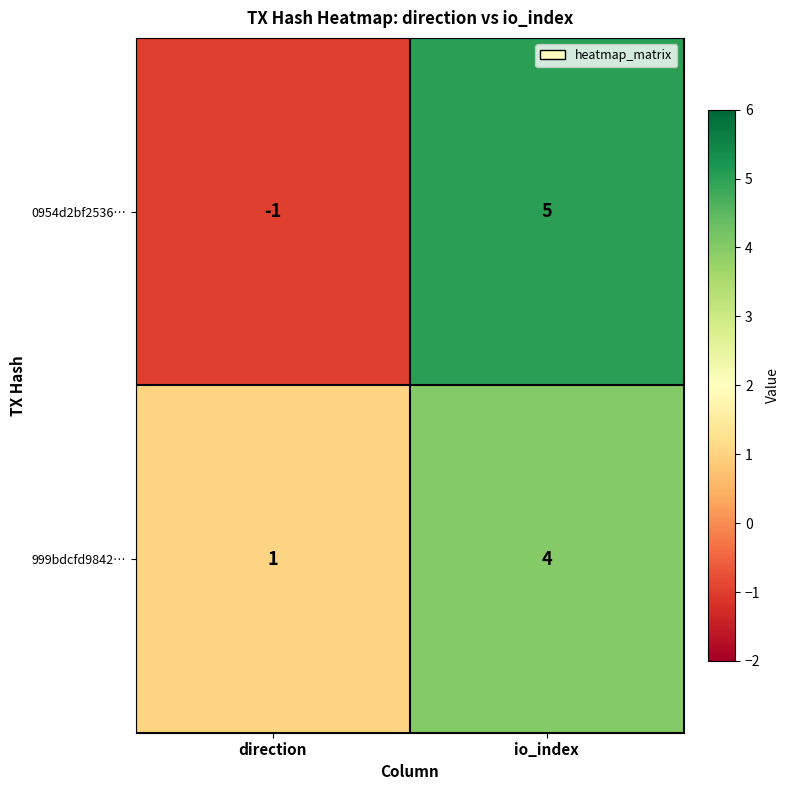

Between direction and io_index, which series saw the biggest shift?

0954d2bf2536…